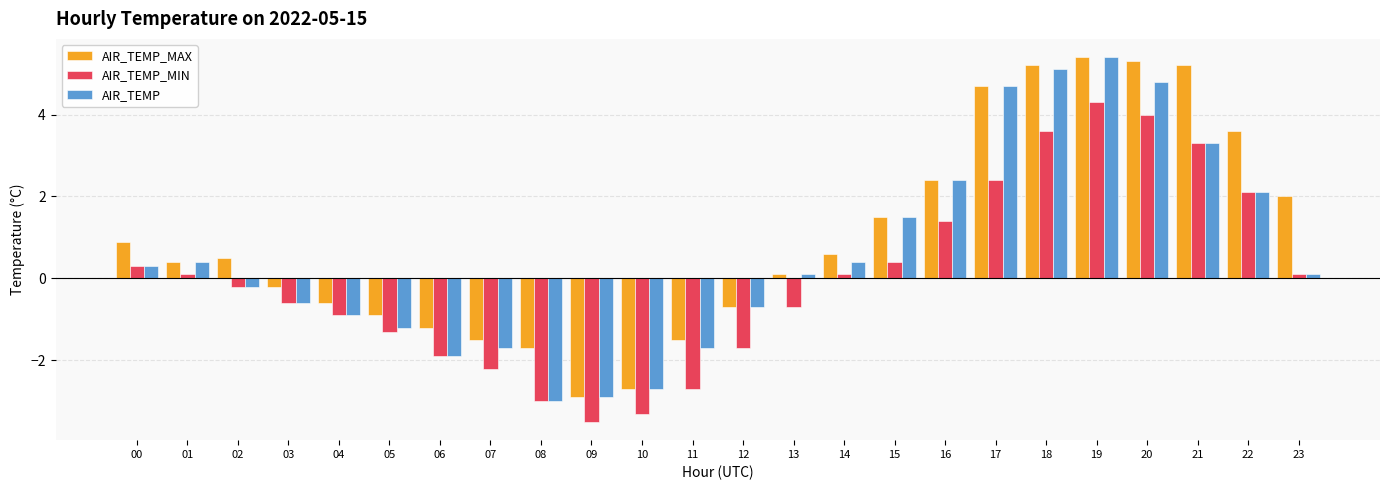

What is the minimum value shown in the chart?

-3.5